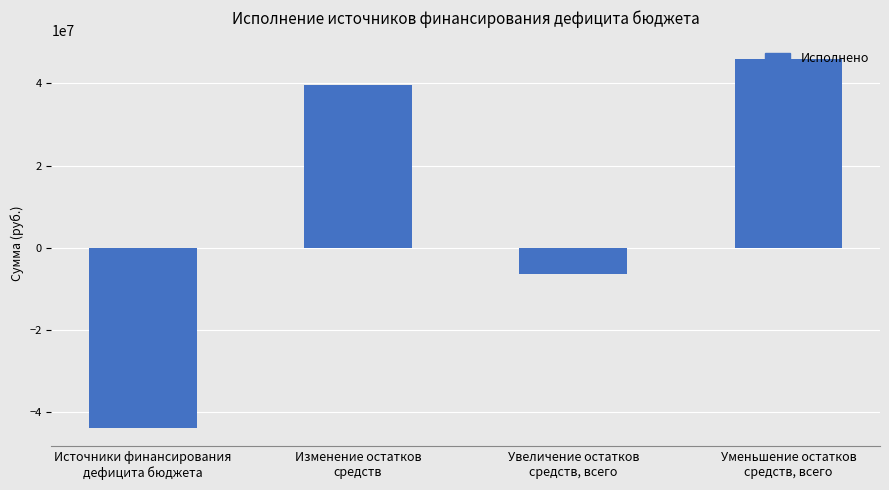

What is the average value?

8888682.4